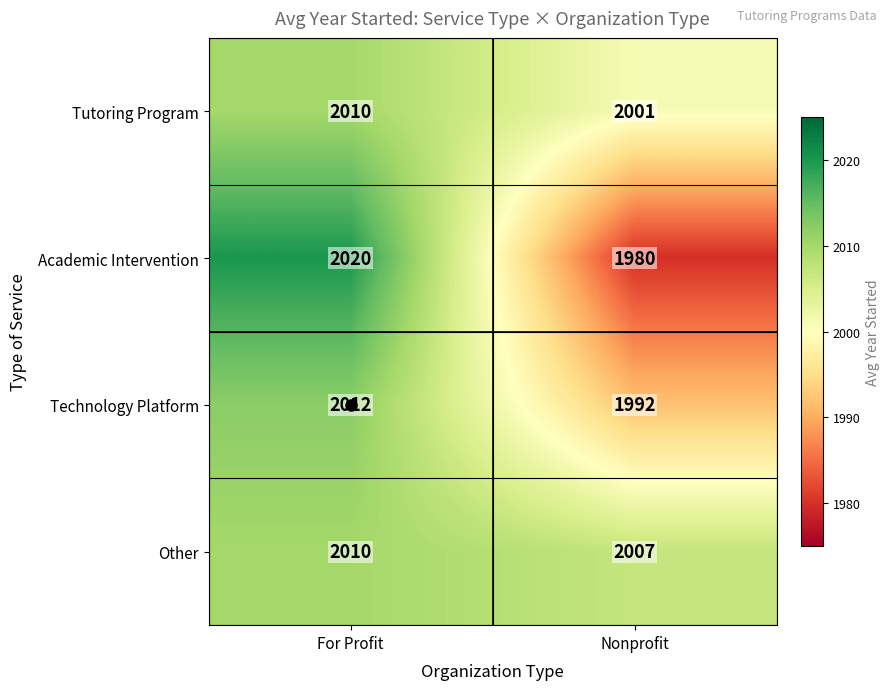

Which series changed the most between For Profit and Nonprofit?

Academic Intervention